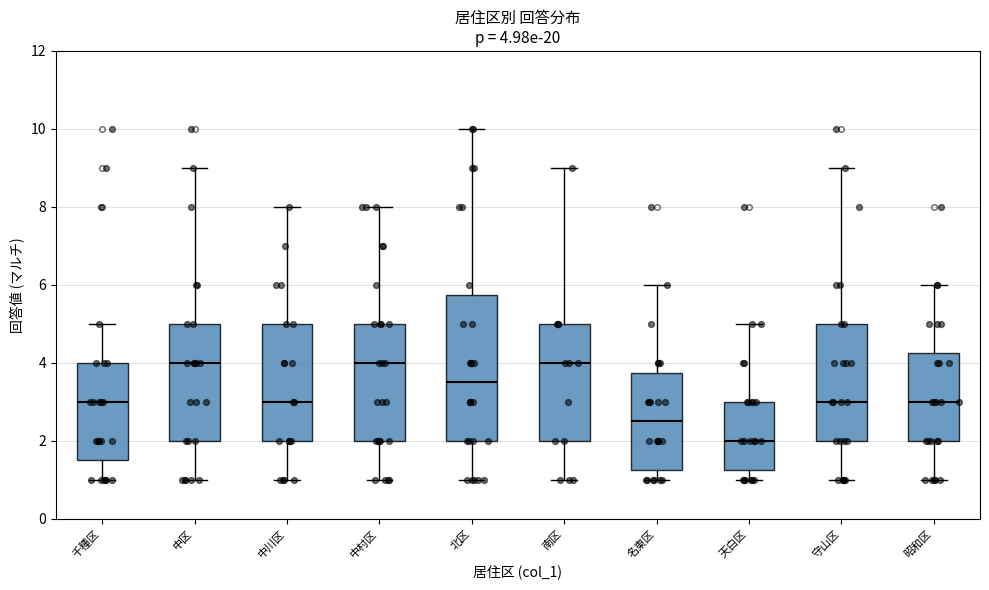

Comparing the boxes themselves (not the whiskers), which one is the tallest?

北区